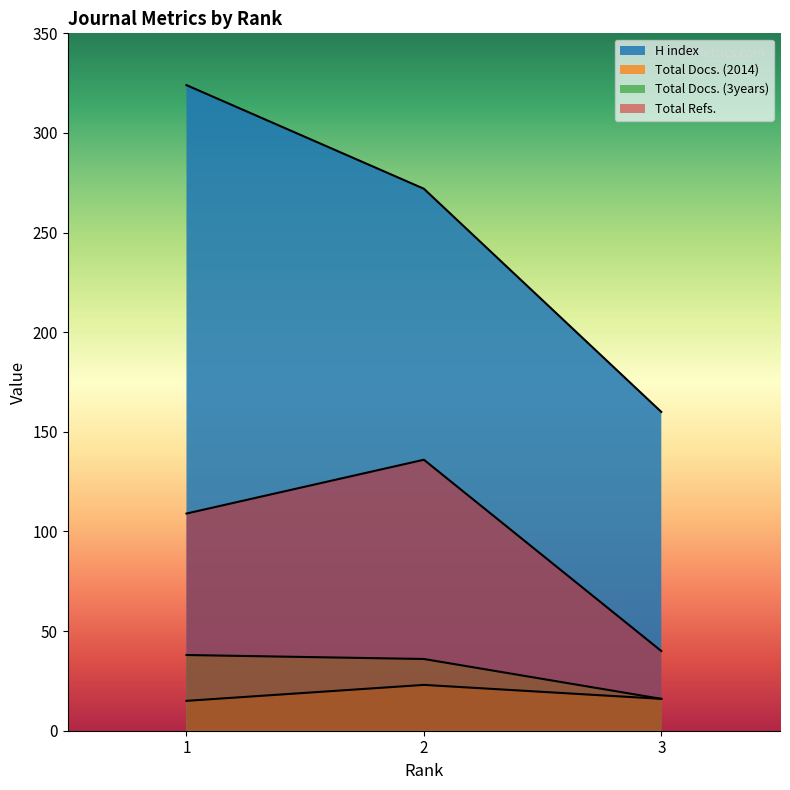

Which category has the lowest value in the Total Docs. (2014) series?

1